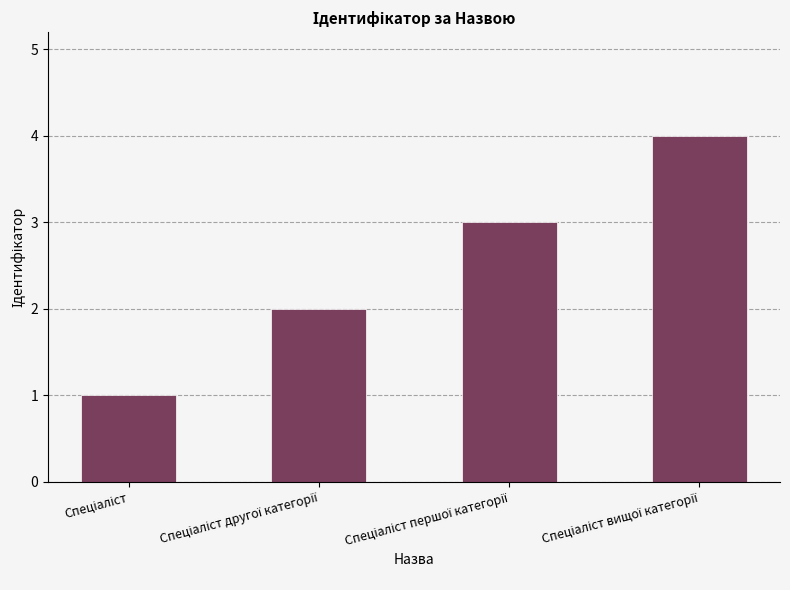

What is the difference between the maximum and minimum values?

3